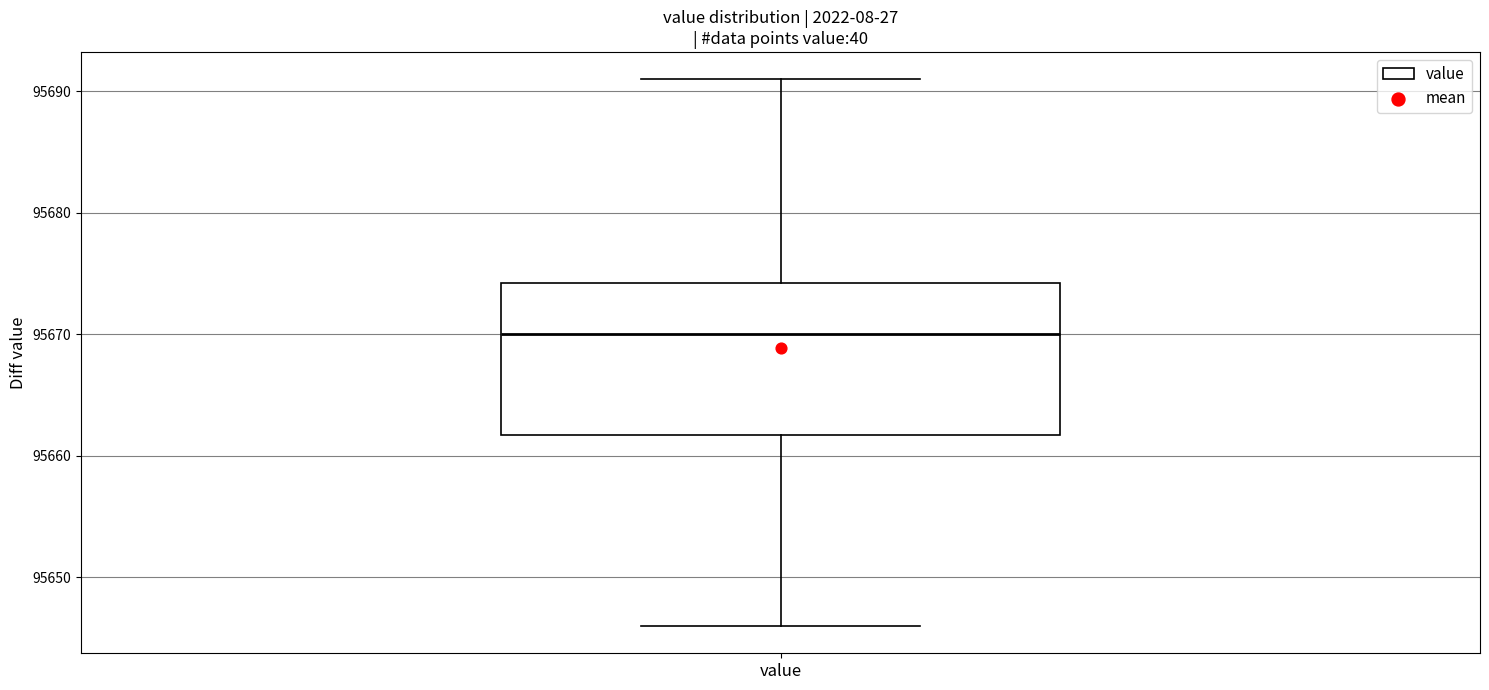

Read this box plot against the y-axis: the position of the median line, the range covered by the box, and the ends of both whiskers. The values are not printed on the chart, so give them approximately, as read against the axis.

median 95670, box 95662 to 95674, whiskers 95646 to 95691